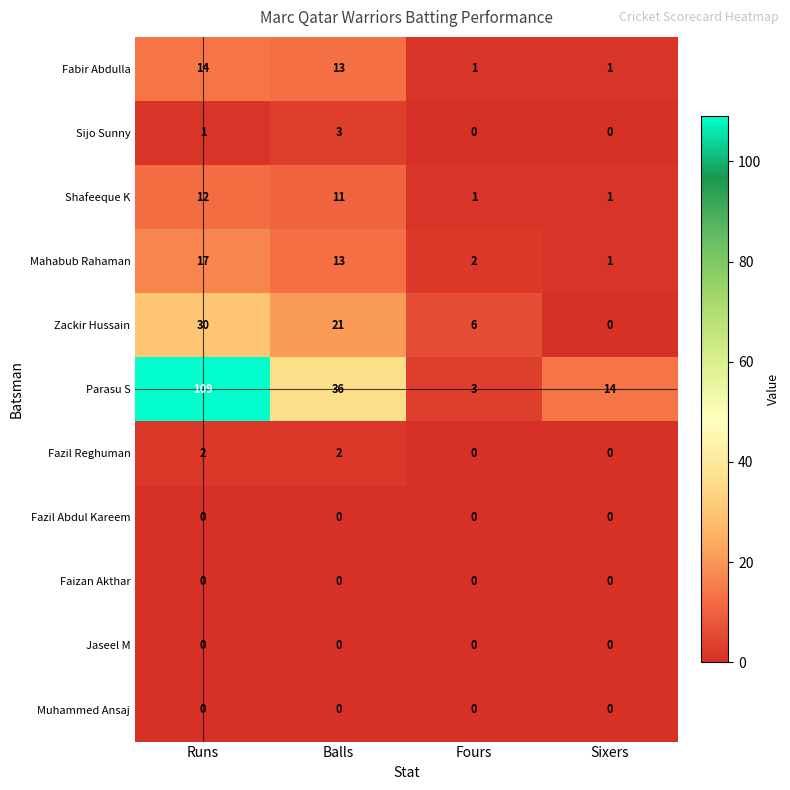

At which label does Fabir Abdulla first exceed 13?

Runs